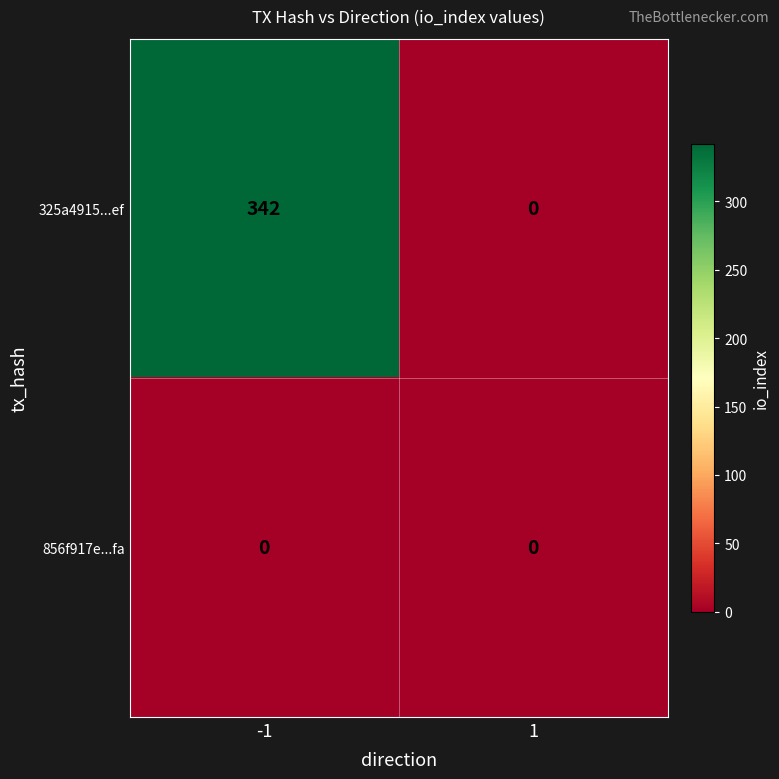

Rank the series by their maximum value, from lowest to highest.

856f917e...fa, 325a4915...ef